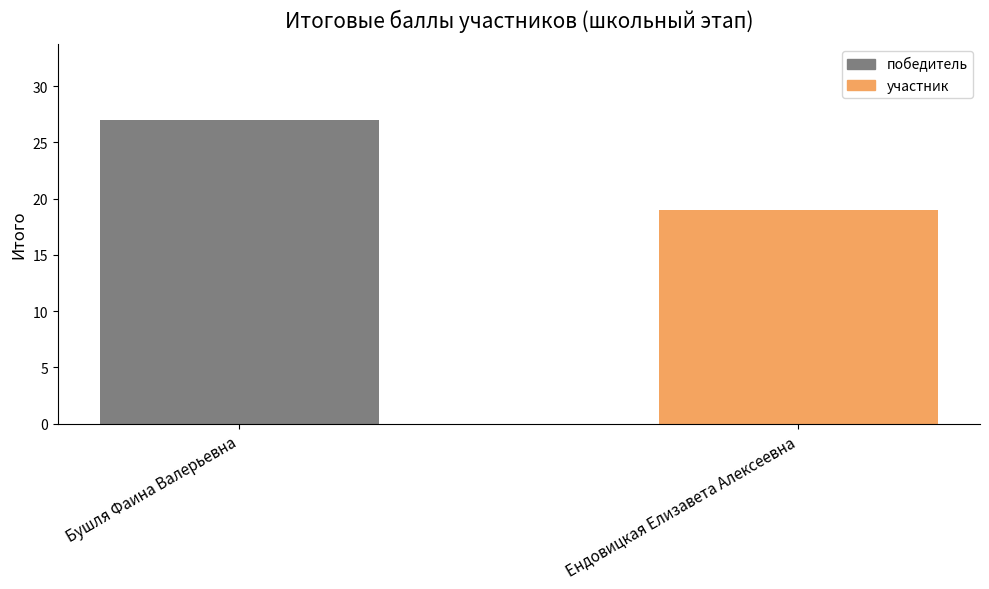

Rank the categories by value from lowest to highest.

Ендовицкая Елизавета Алексеевна, Бушля Фаина Валерьевна